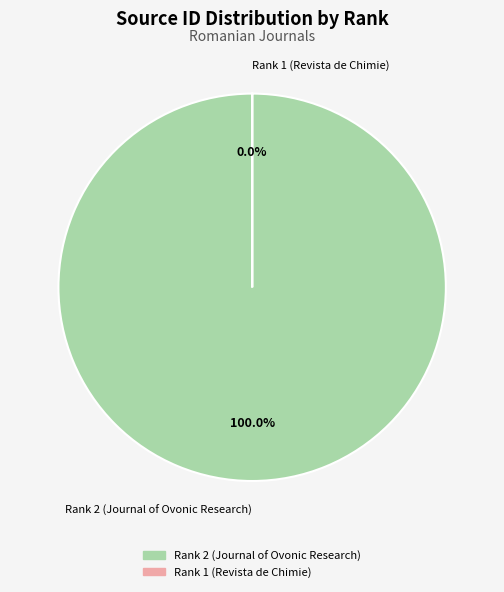

Does any single category account for the majority?

Yes